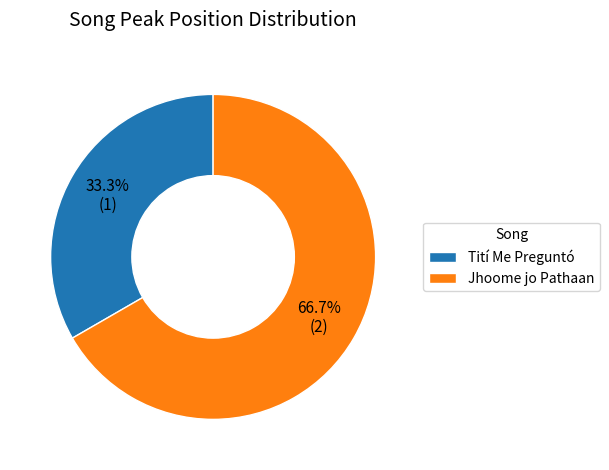

How many segments does this pie chart have?

2